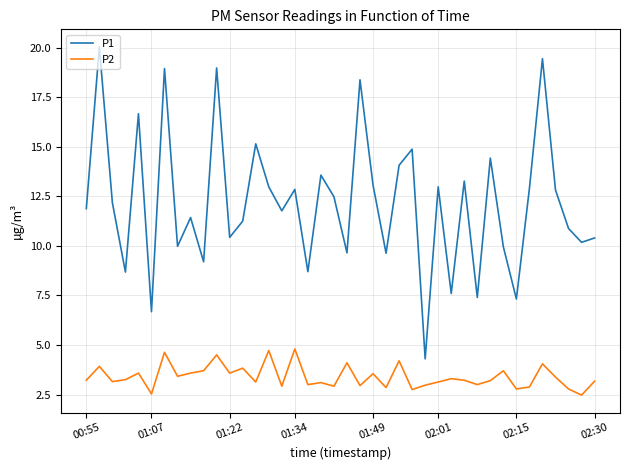

What is the difference between the maximum and minimum values in the P2 series?

2.3